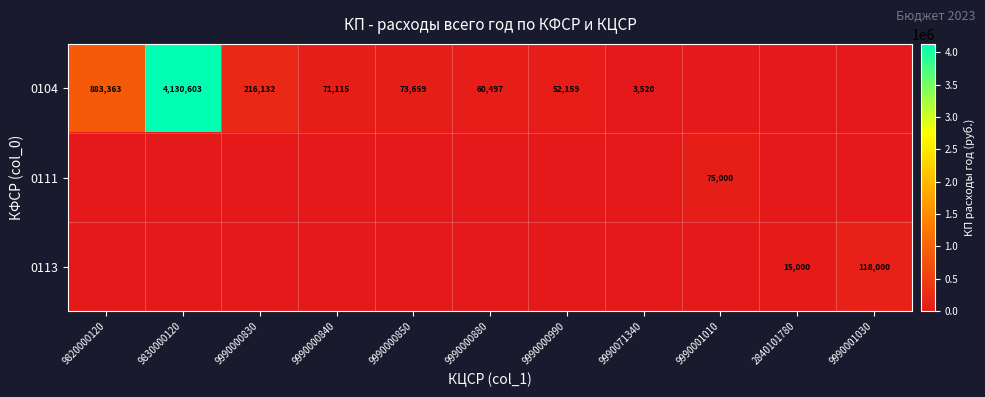

What is the difference between the 0104 values at 9990071340 and 9990000840?

67595